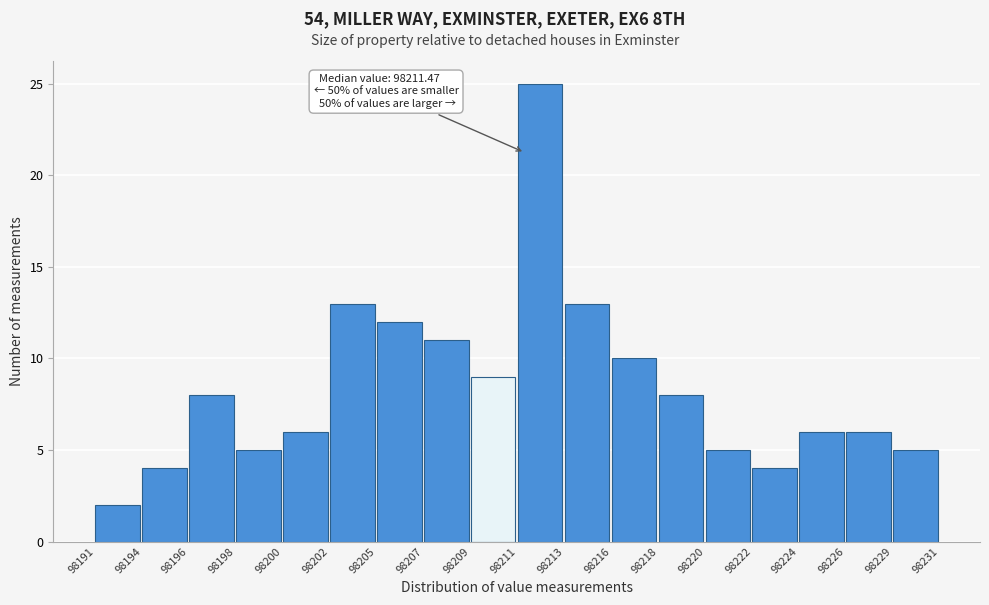

Reading left to right, extract all data points from this chart.

2	4	8	5	6	13	12	11	9	25	13	10	8	5	4	6	6	5